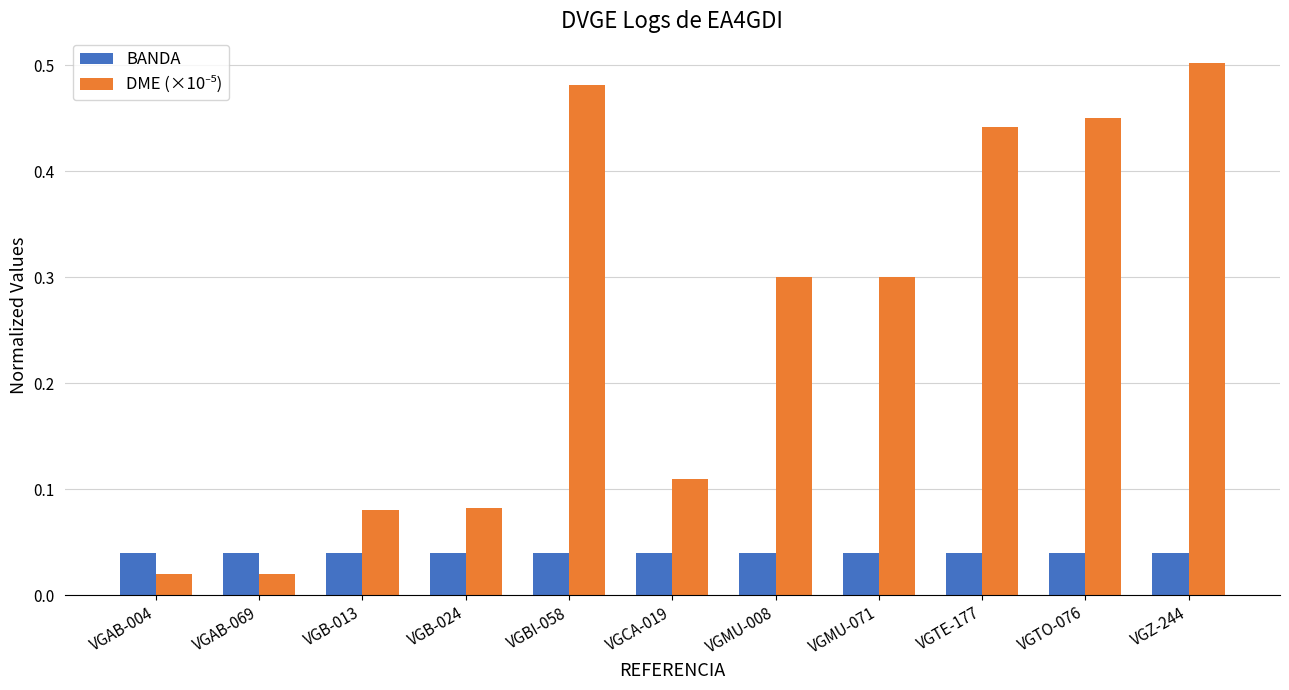

What position from the left is VGCA-019?

6